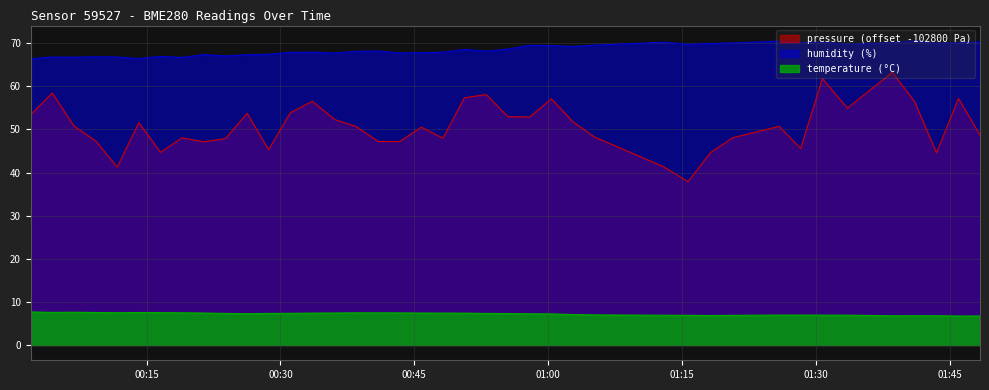

Which series has the largest total across all categories?

humidity (%)